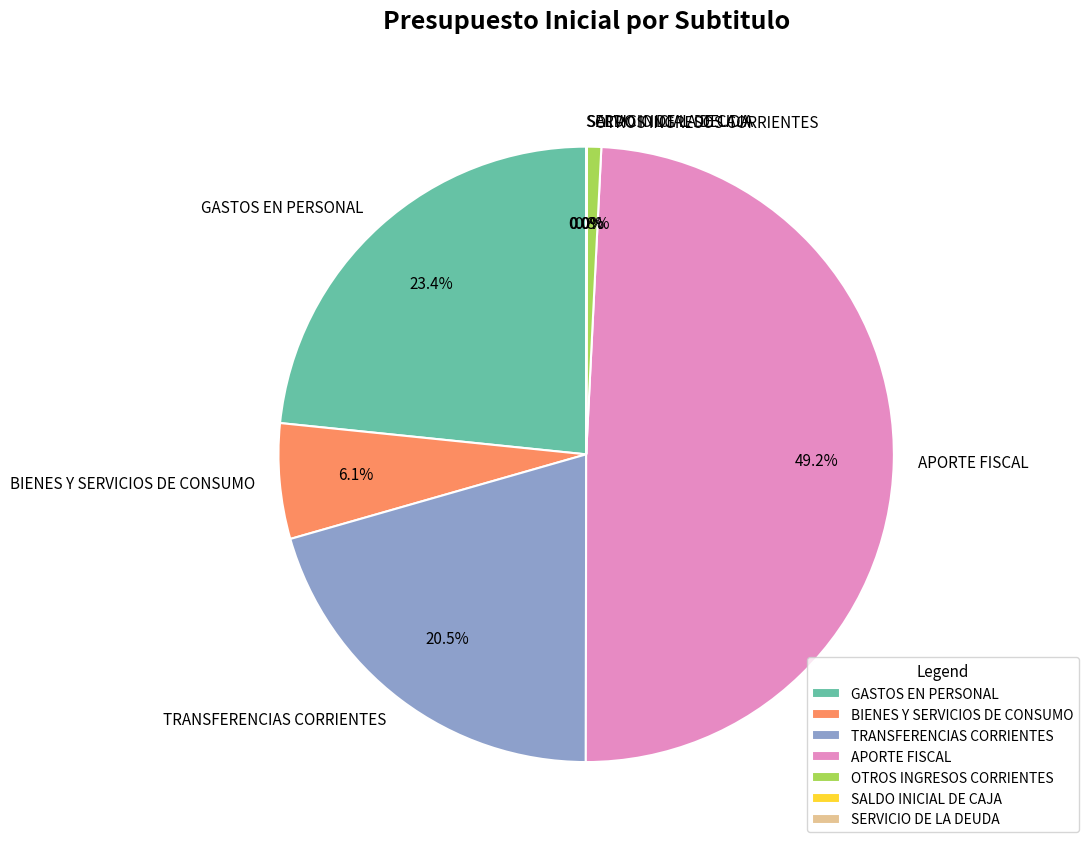

Approximately how many times larger is the value at APORTE FISCAL compared to GASTOS EN PERSONAL?

2.1